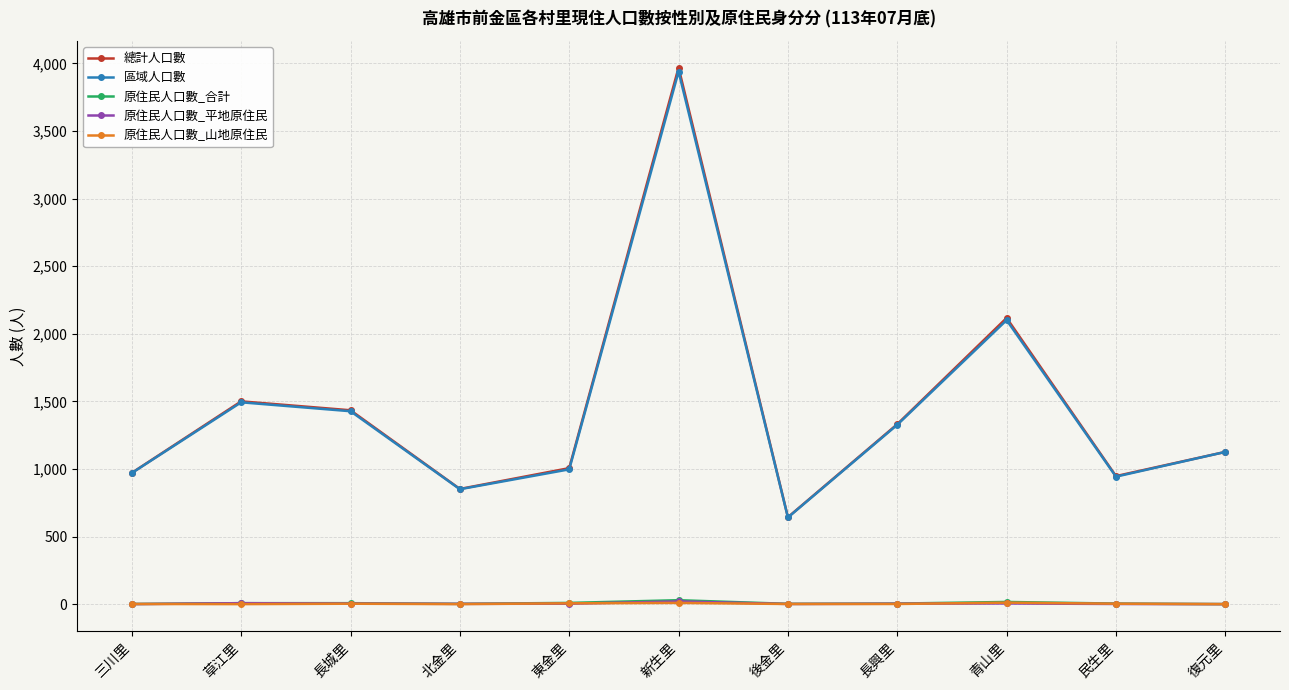

What is the label of the 6th point from the right?

新生里